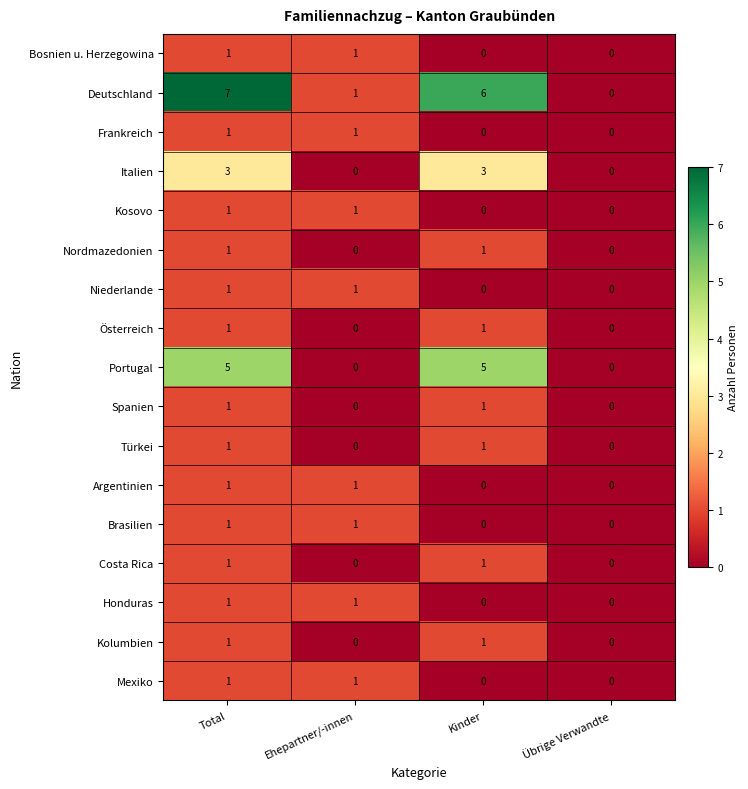

How many Bosnien u. Herzegowina values are between 0 and 1?

4